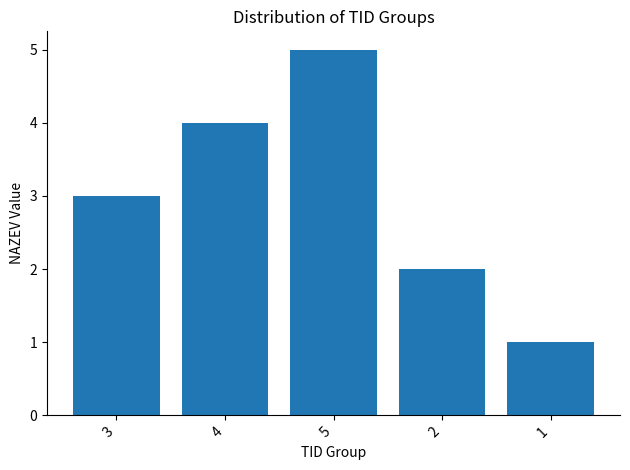

What is the maximum value shown in the chart?

5